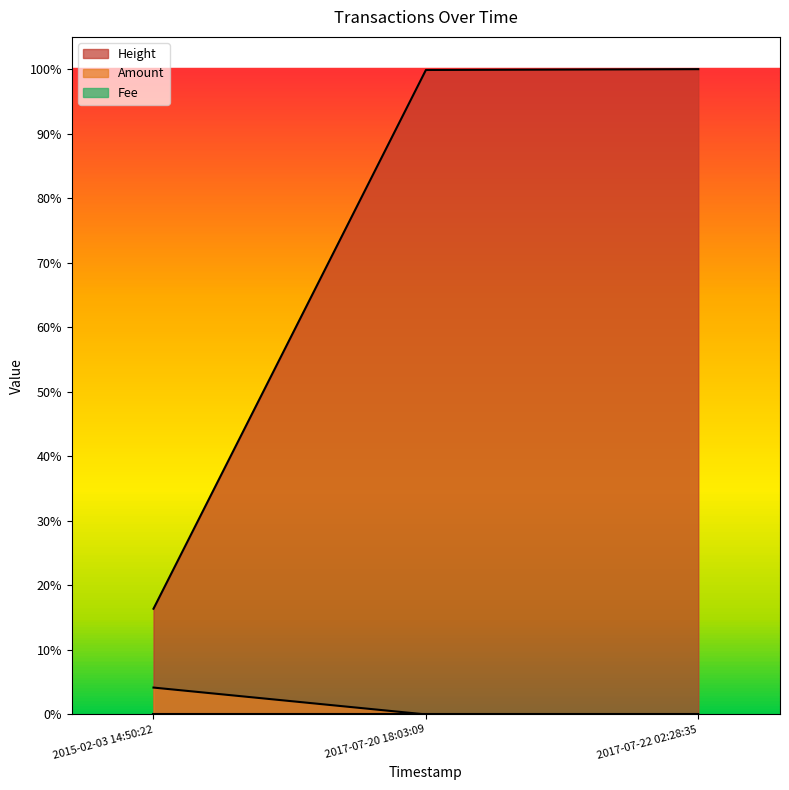

What is the label of the 1st point from the right?

2017-07-22 02:28:35